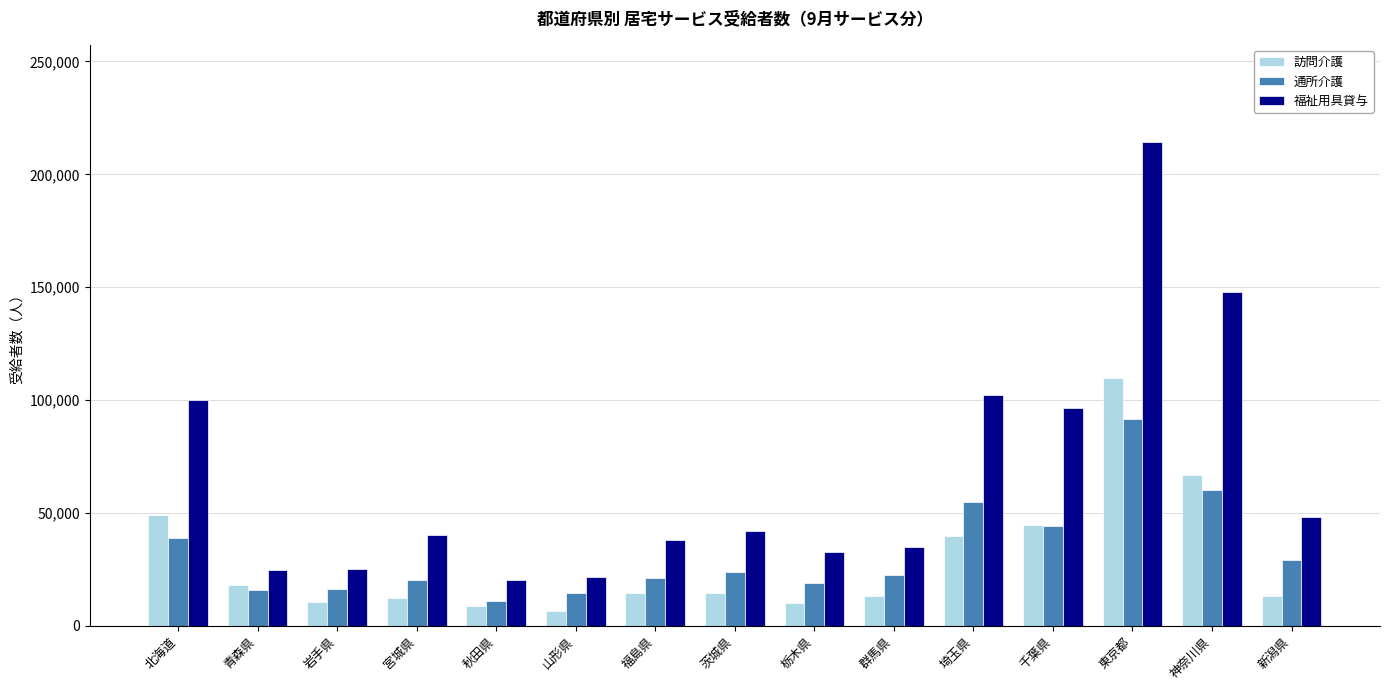

What is the label of the 4th bar from the left?

宮城県